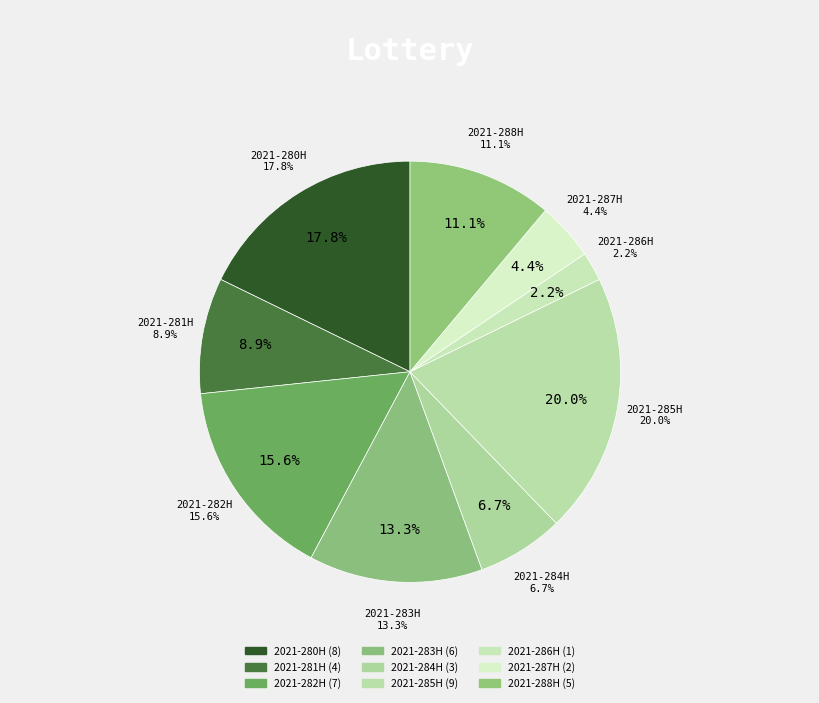

How many segments does this pie chart have?

9